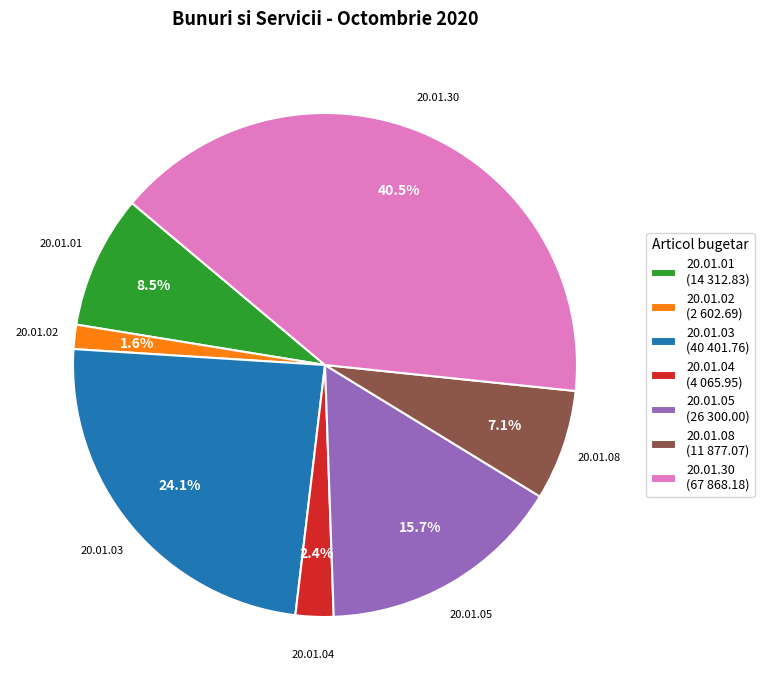

Is it true that 20.01.02 is 2% of the pie?

True